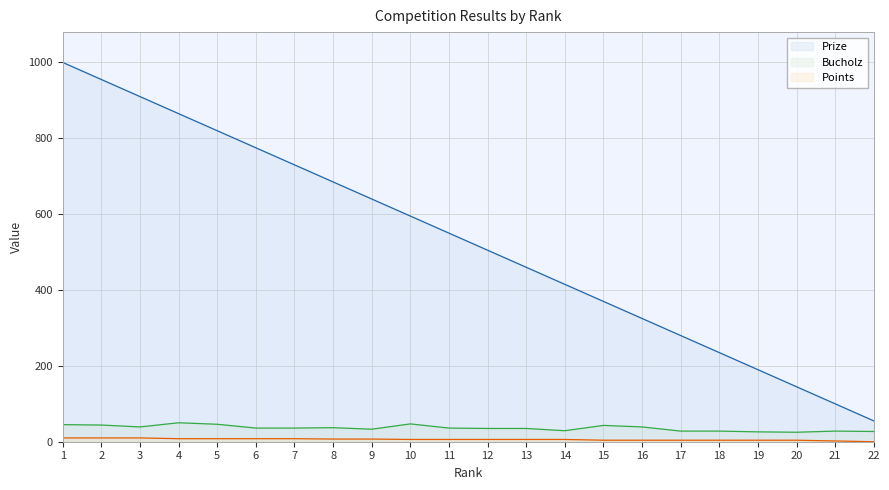

Between 17 and 22, which is larger?

17